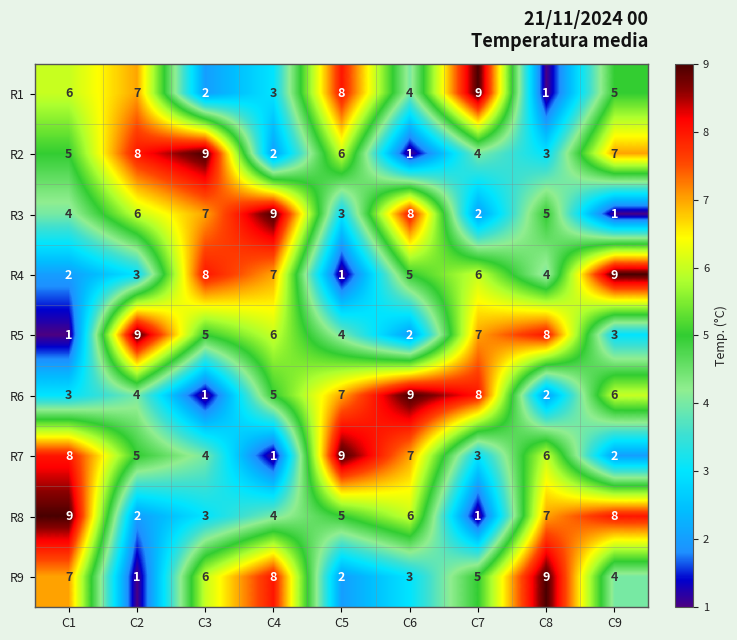

Rank the categories by R3 value from highest to lowest.

C4, C6, C3, C2, C8, C1, C5, C7, C9